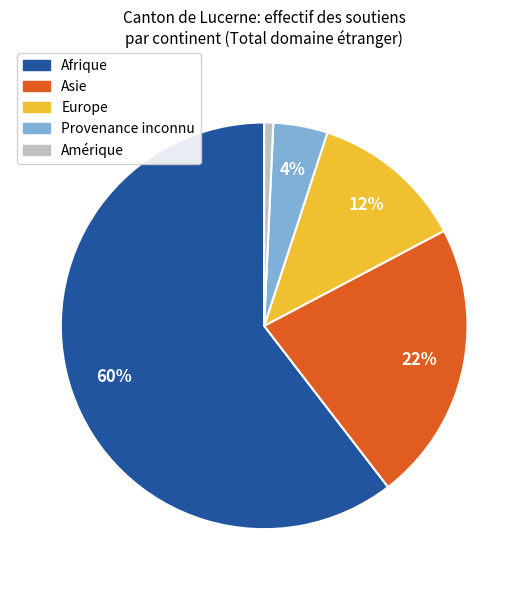

Which category accounts for the majority?

Afrique